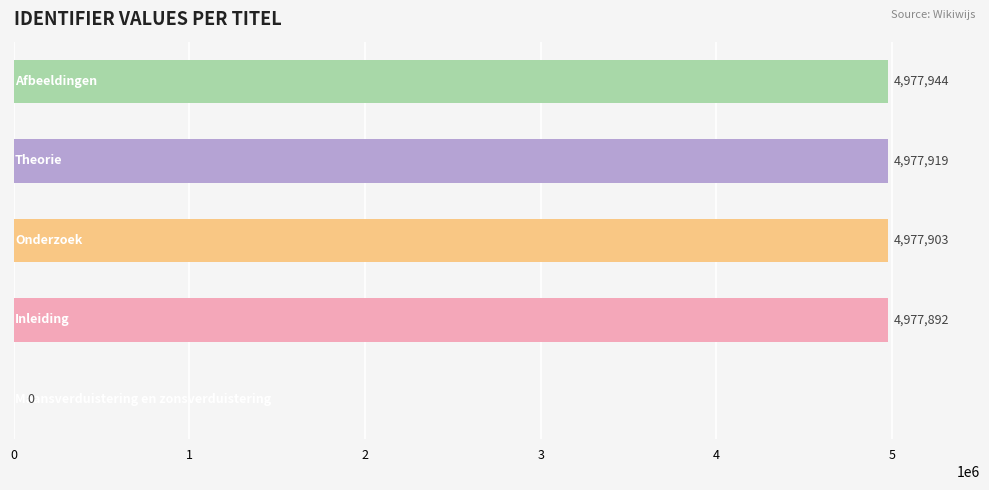

What is the sum of all values?

19911658